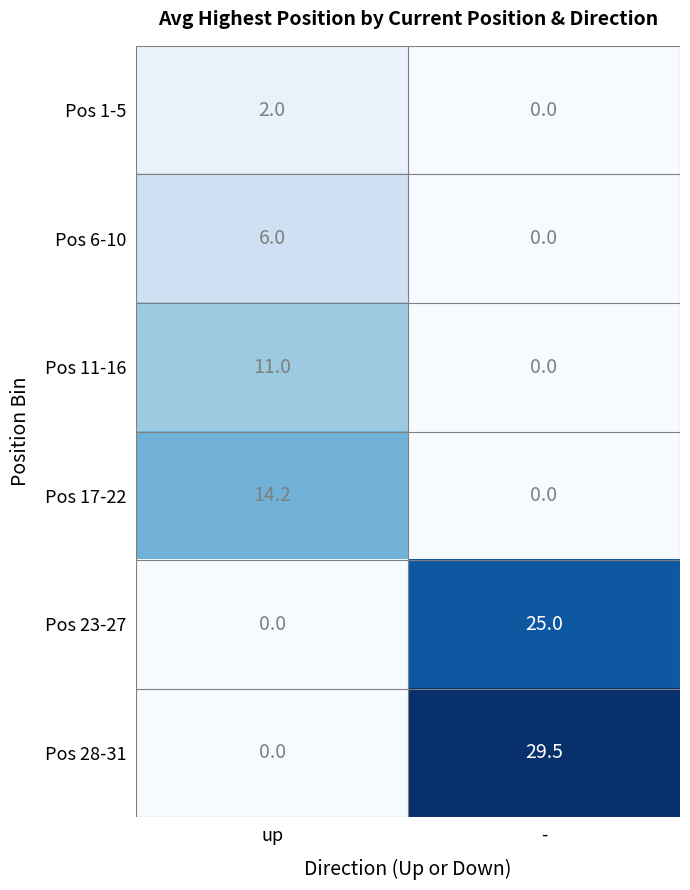

Which series has the largest total across all categories?

Pos 28-31